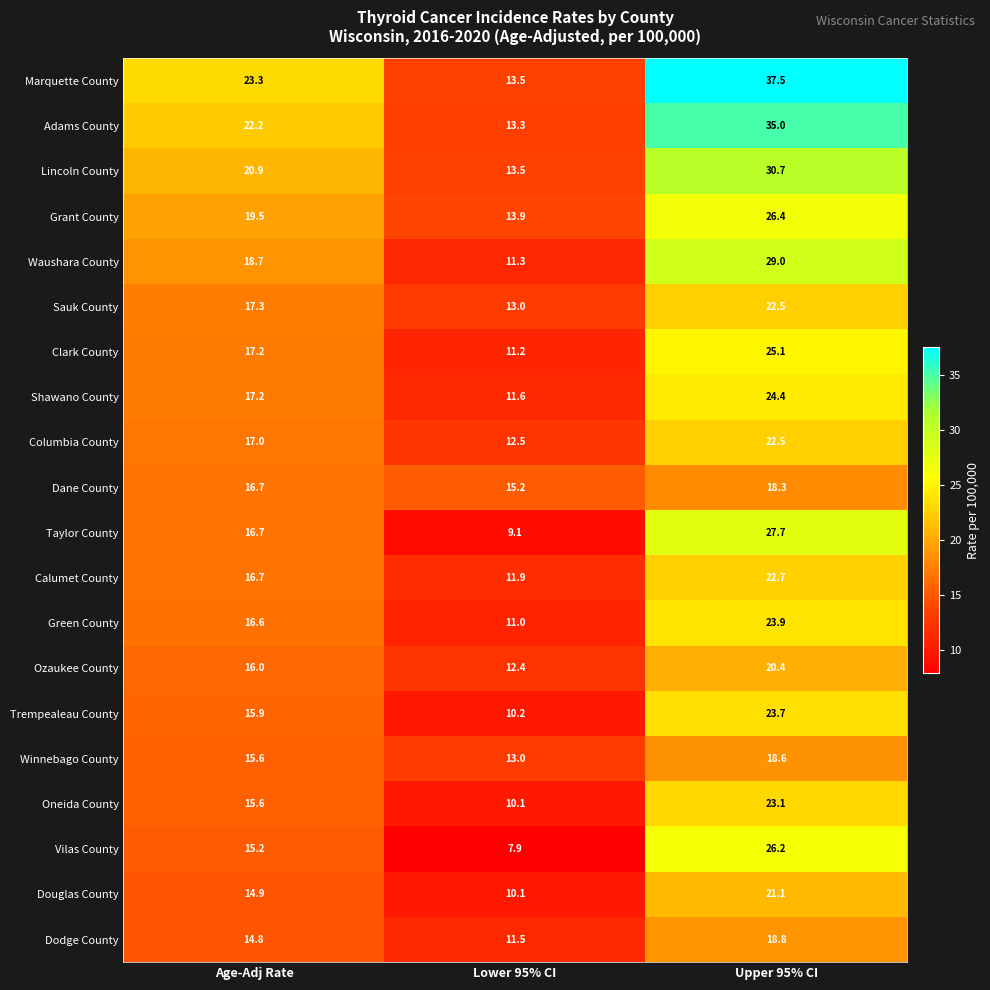

Which series has the widest spread of values?

Marquette County